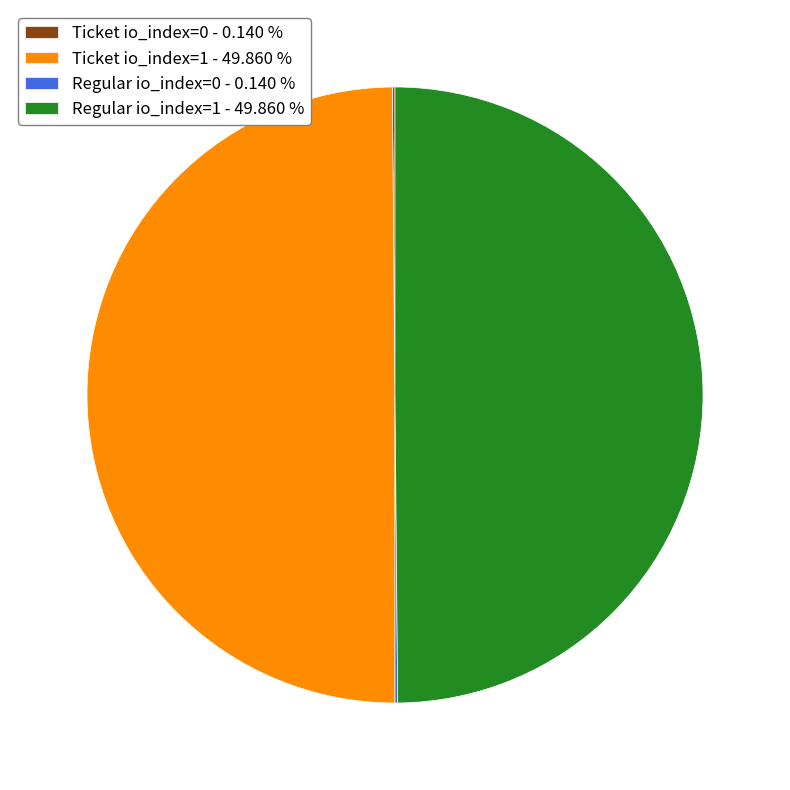

Which has a higher value, Ticket io_index=1 or Ticket io_index=0?

Ticket io_index=1